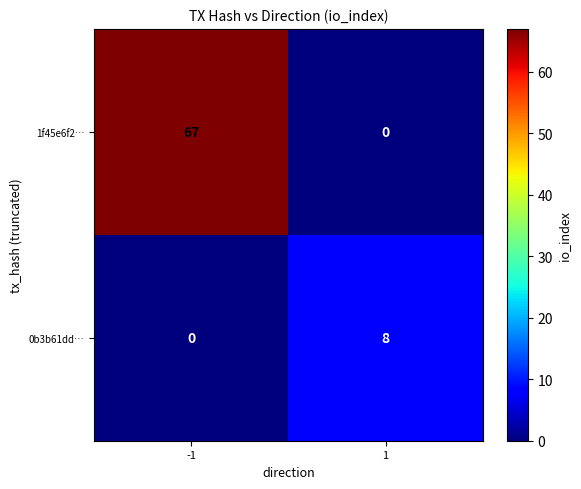

What value does the 0b3b61dd… series have at 1?

8